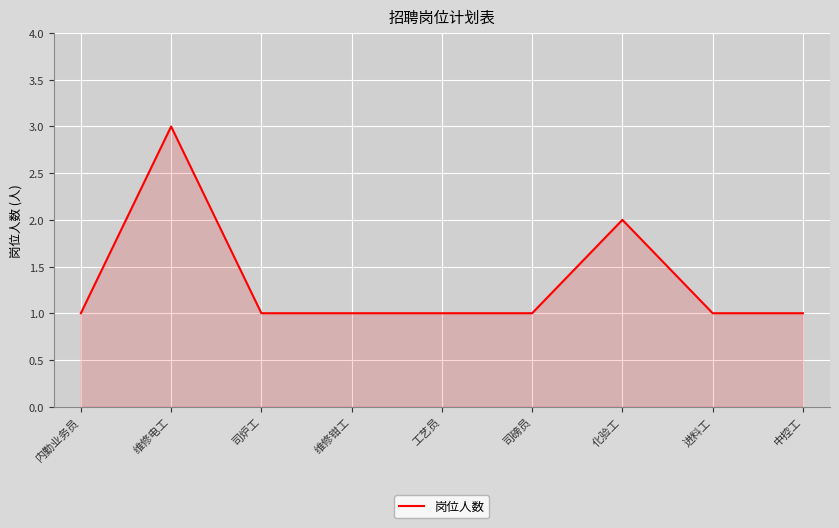

Which has a higher value, 化验工 or 维修钳工?

化验工